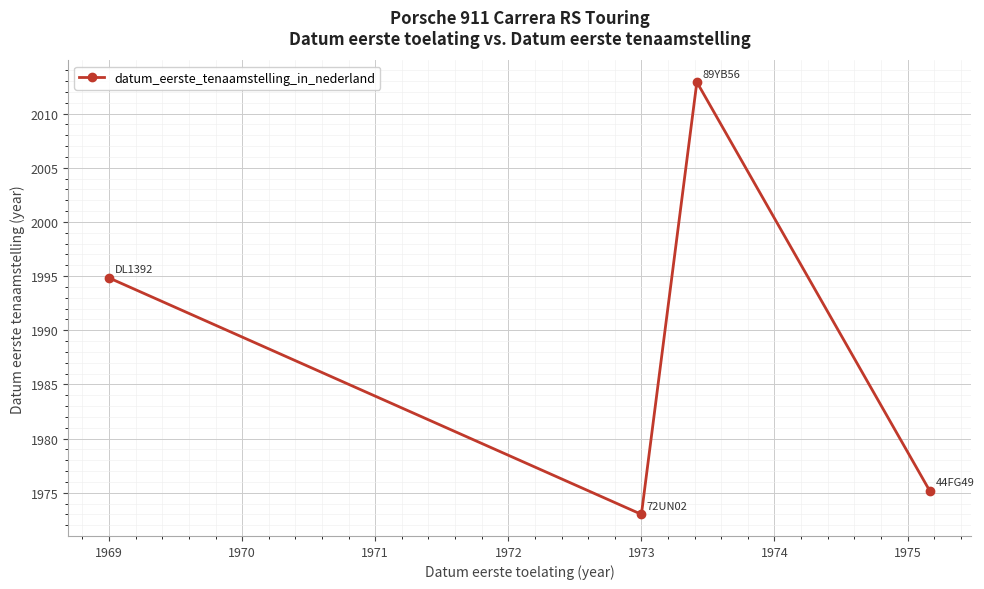

What is the maximum value shown in the chart?

2012.9